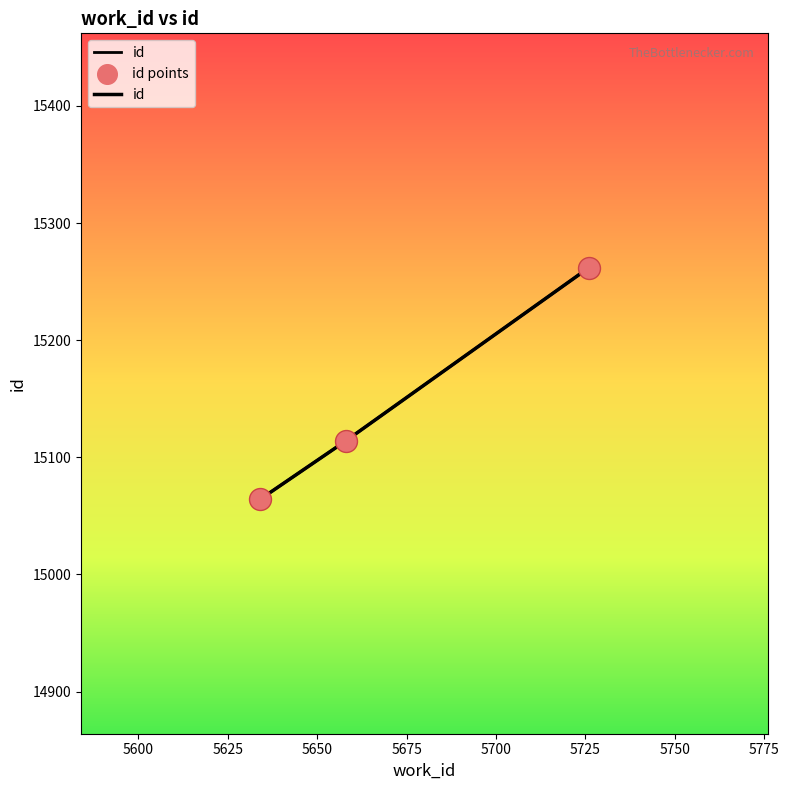

Is the value of id at 5600 greater than the value of id points at 5575?

Yes